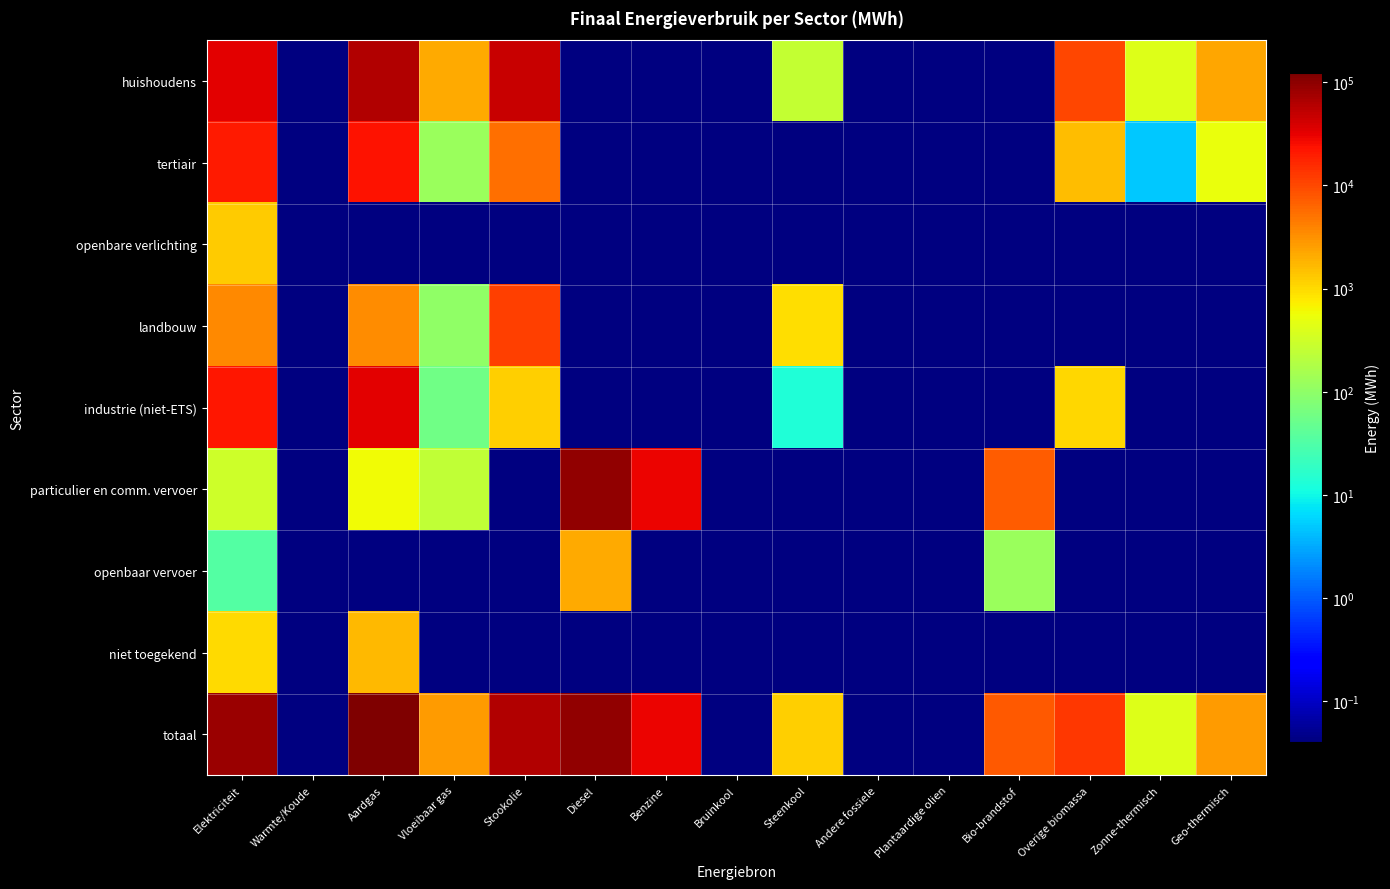

How many positive values does the particulier en comm. vervoer series have?

6